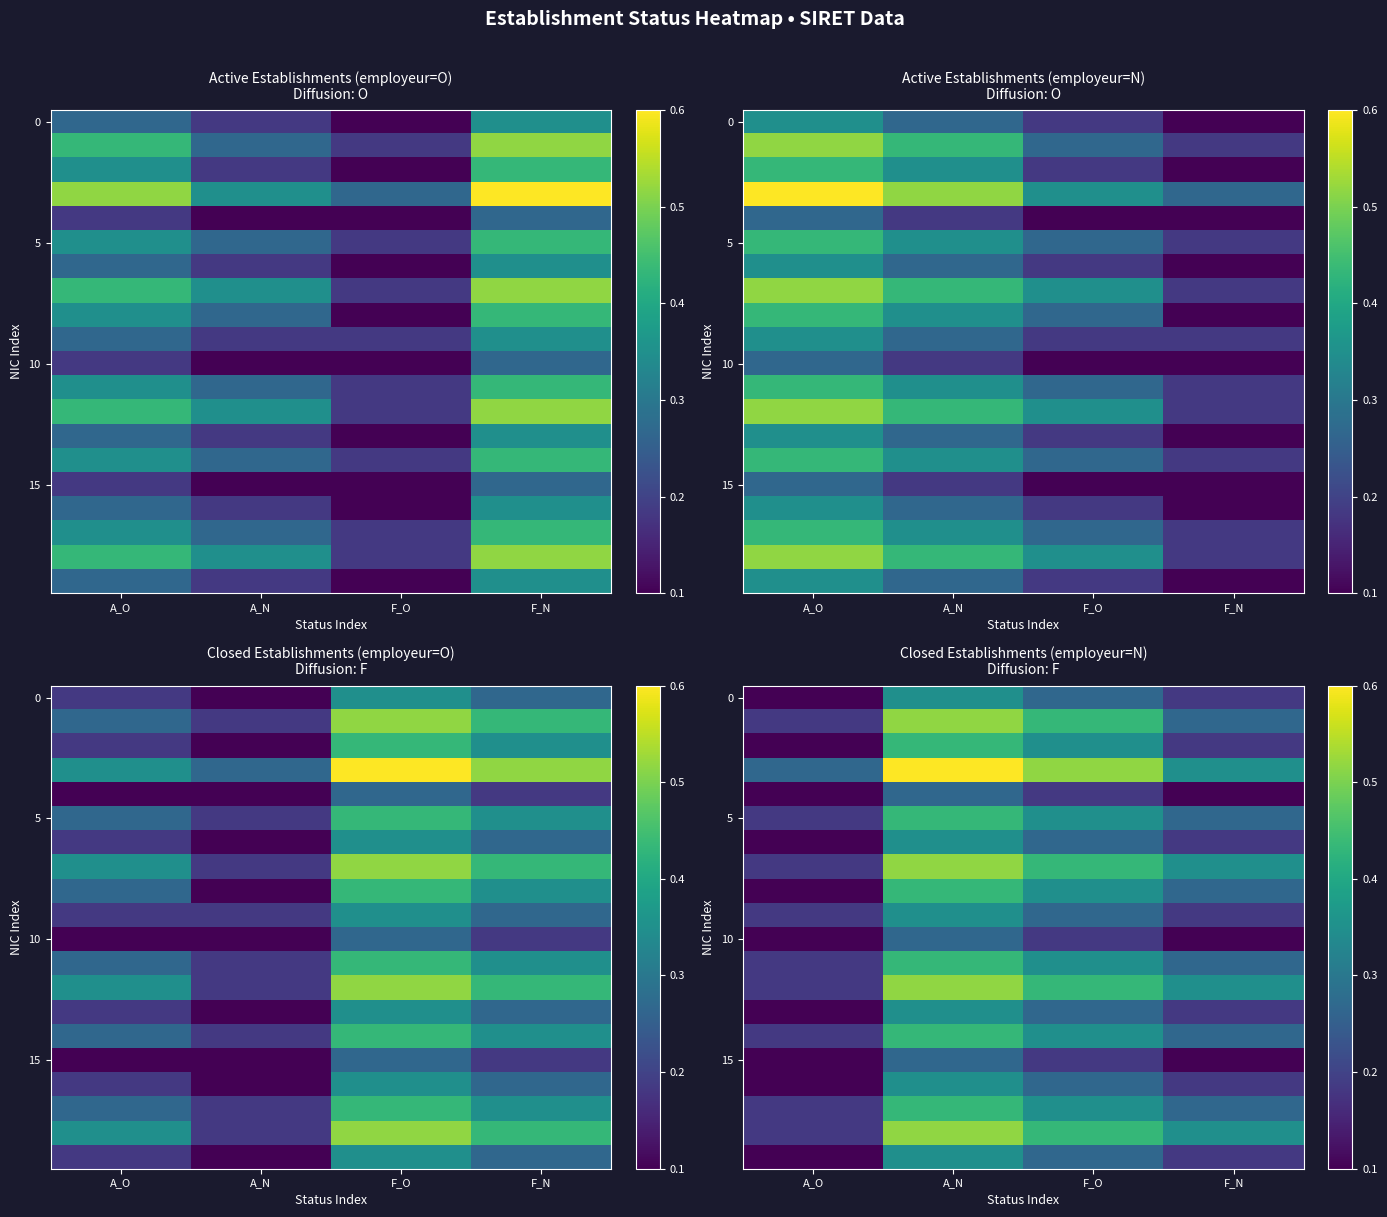

Which label corresponds to the largest value in the chart?

A_N